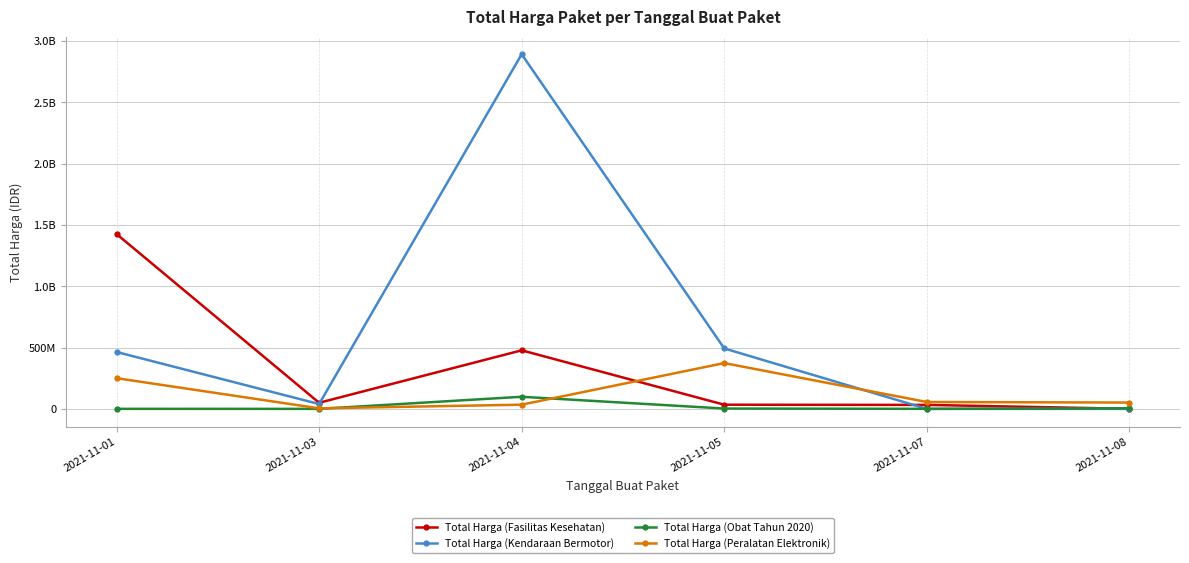

True or false: Total Harga (Obat Tahun 2020) has more than 2 points higher than both neighbors.

False